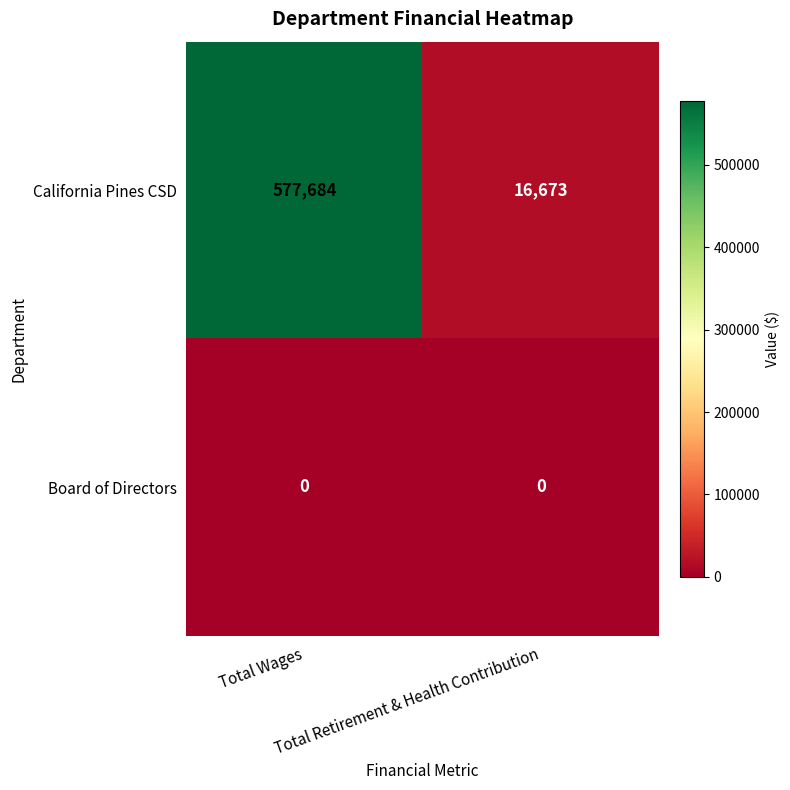

Which series has the largest total across all categories?

California Pines CSD